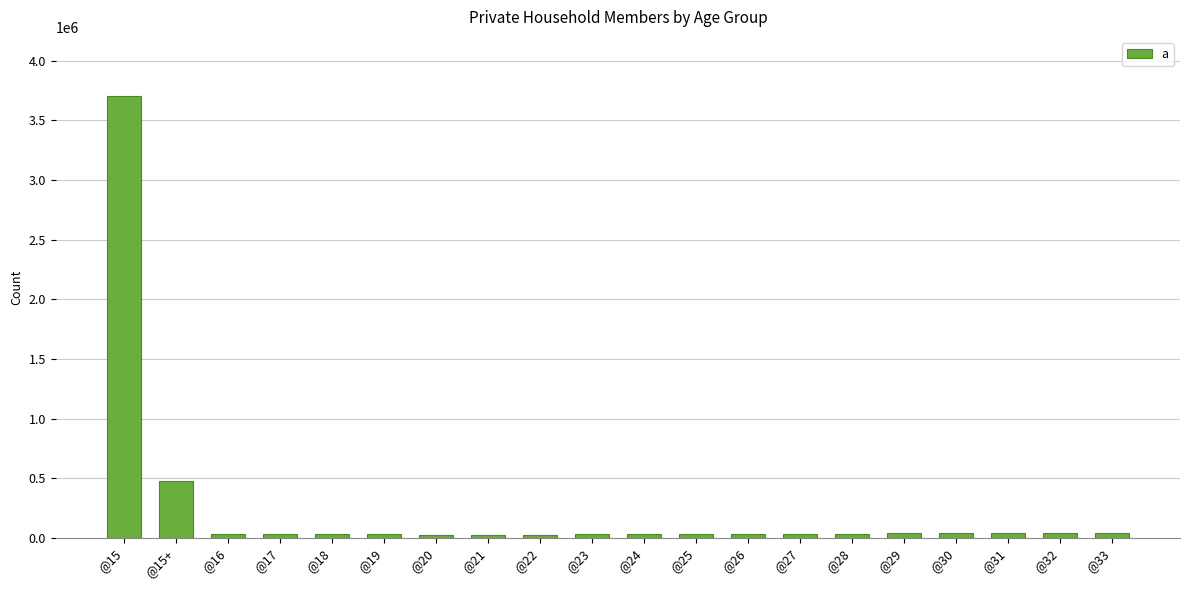

At which label does the data first exceed 35927?

@15